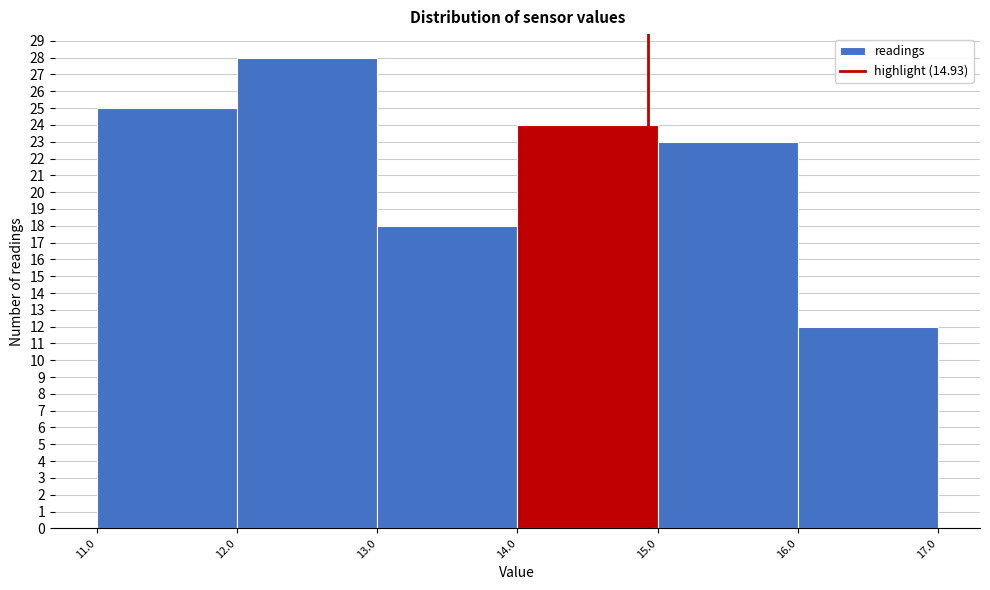

Reading left to right, list every bar in this chart as the range it spans on the x-axis followed by its height. The values are not printed on the chart, so give them approximately, as read against the axis.

11.0 to 12.0: 25
12.0 to 13.0: 28
13.0 to 14.0: 18
14.0 to 15.0: 24
15.0 to 16.0: 23
16.0 to 17.0: 12